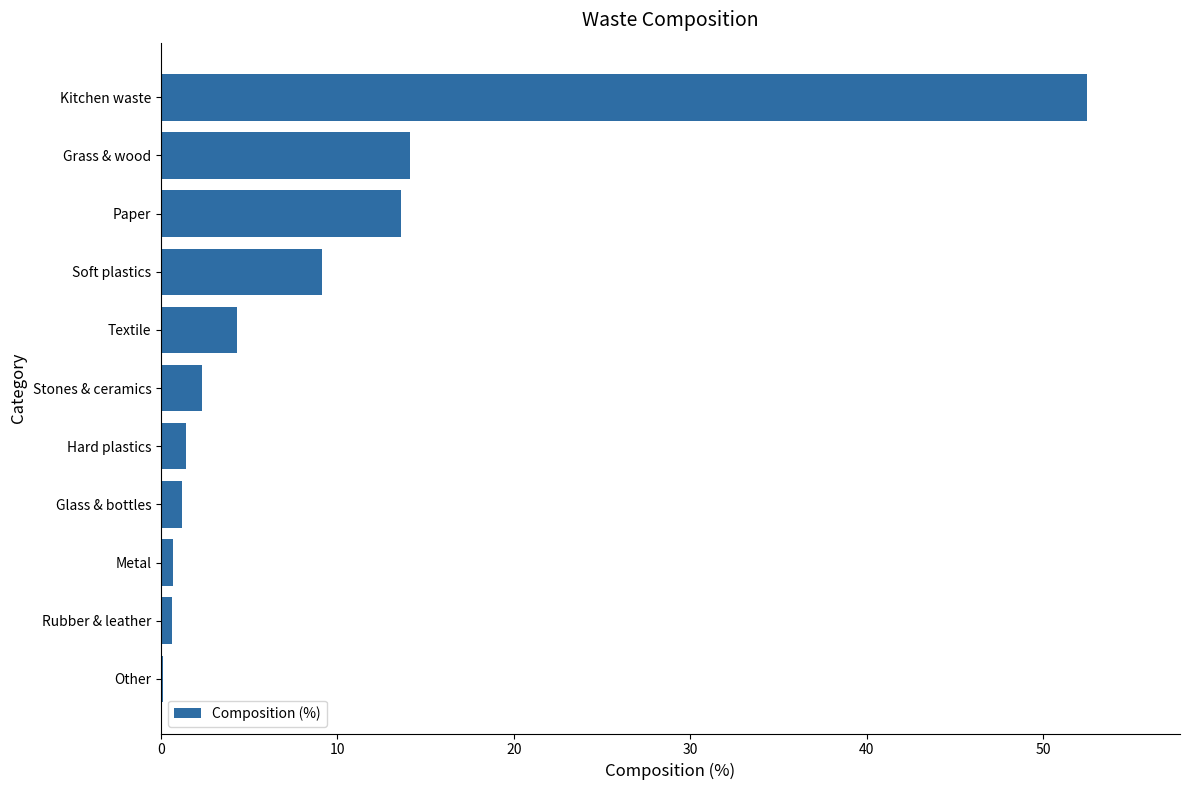

Approximately how many times larger is the value at Soft plastics compared to Hard plastics?

6.5